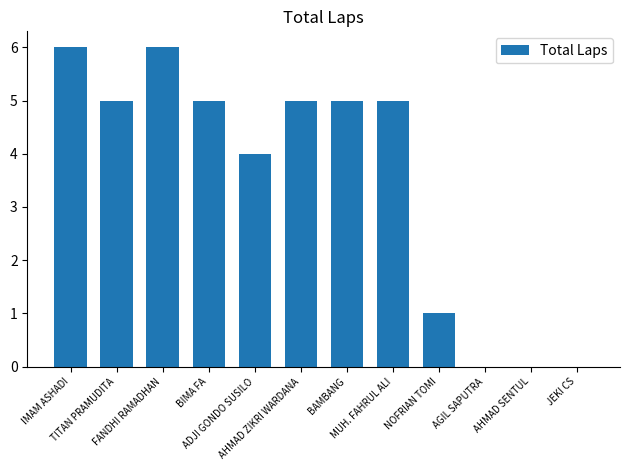

Count the number of categories in the chart.

12